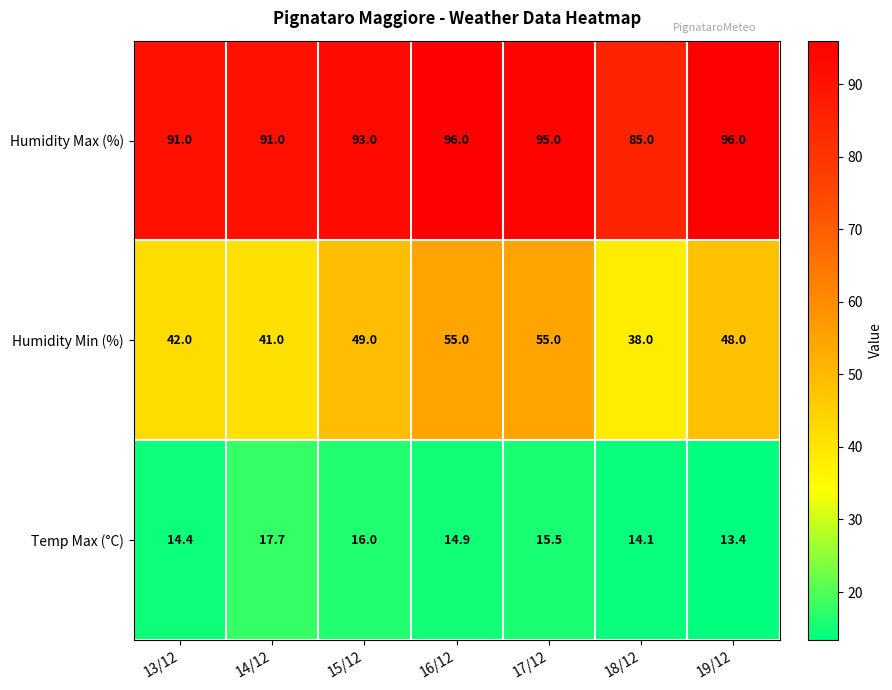

At which category is the sum across all series the highest?

16/12